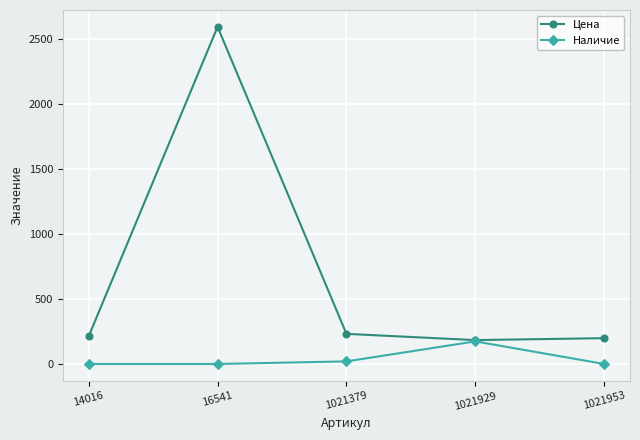

List the series in order of their overall mean, highest first.

Цена, Наличие